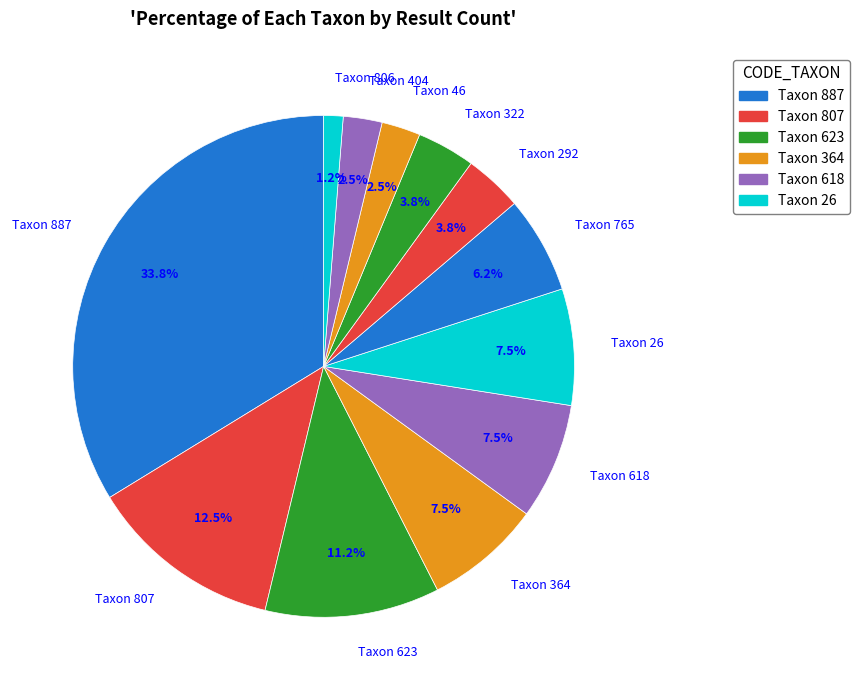

Is the sum of Taxon 46 and Taxon 765 greater than half?

No